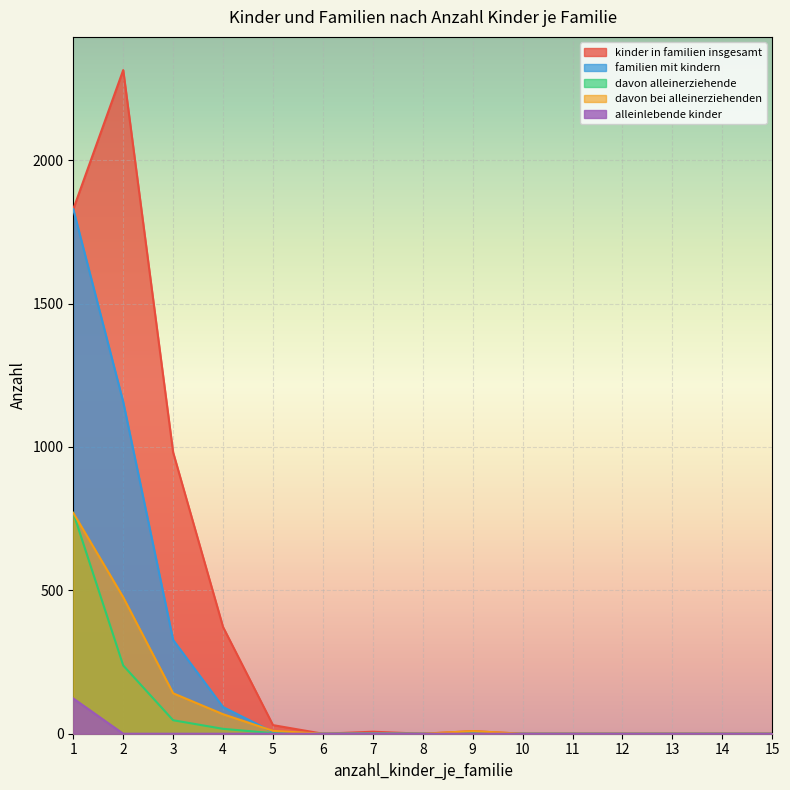

At 13, list the series in order from largest to smallest.

kinder_in_familien_insgesamt, familien_mit_kindern, davon_alleinerziehende, davon_bei_alleinerziehenden, alleinlebende_kinder